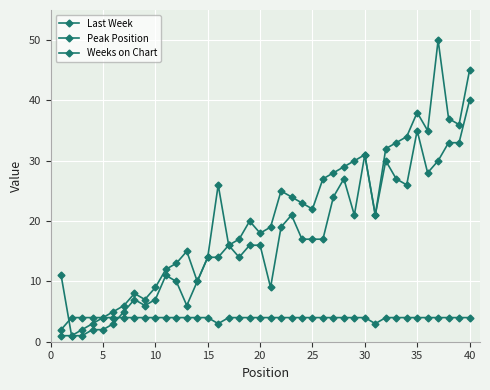

How many distinct data groups are displayed?

3